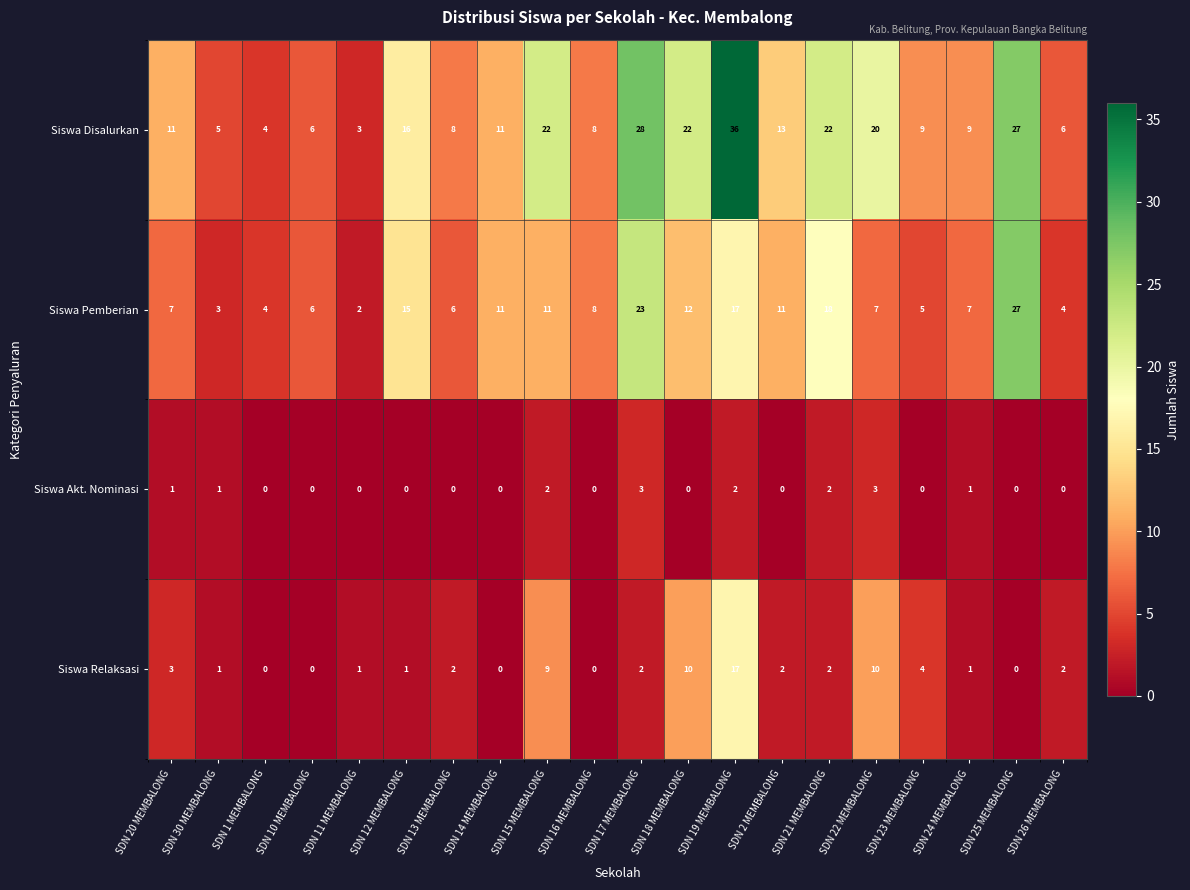

The Siswa Disalurkan series shows 1 at SDN 1 MEMBALONG. True or false?

False